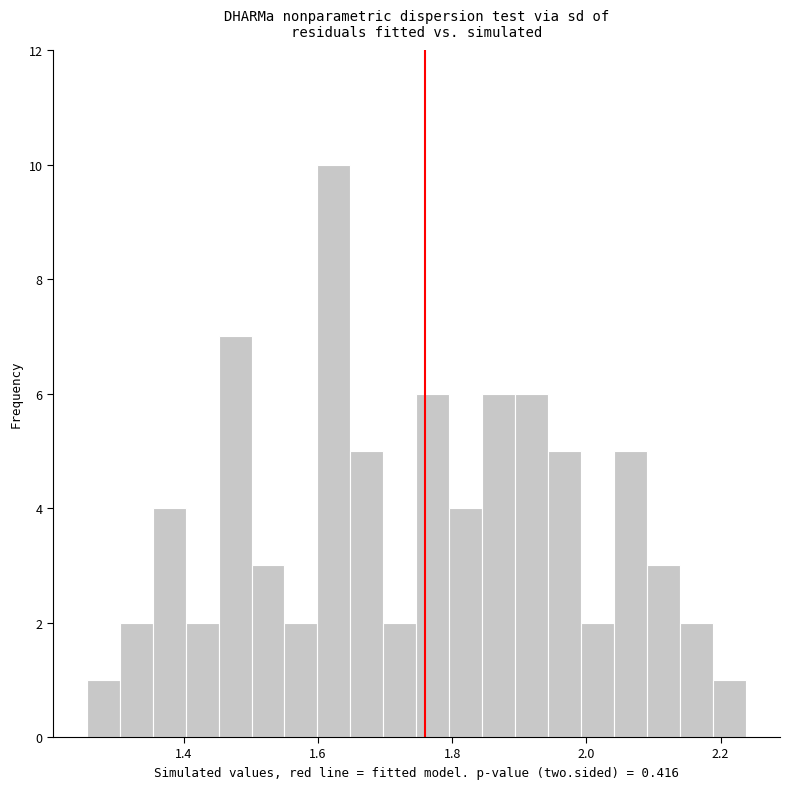

Read against the x-axis, roughly where is the centre of the tallest bar?

1.62